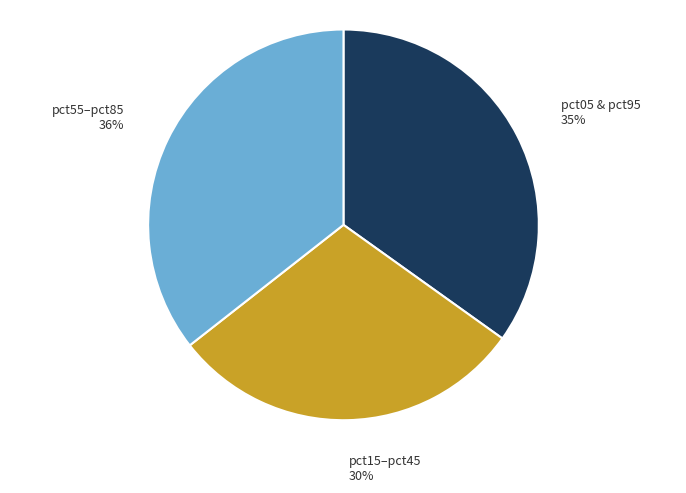

To the nearest percent, what is the difference between the largest and smallest slice percentages?

6%